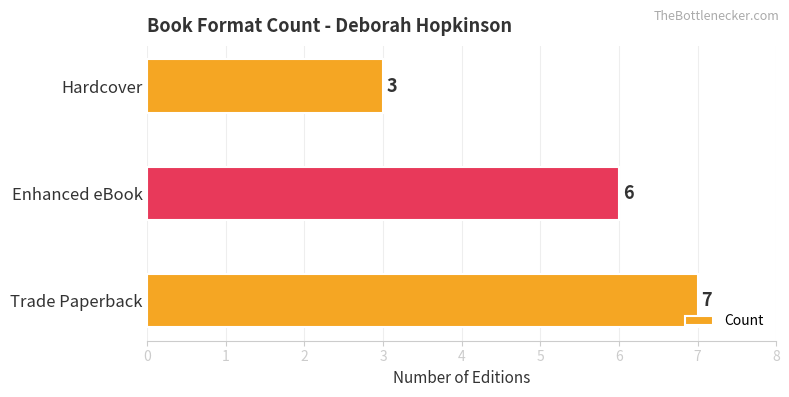

How many values are below 6?

1